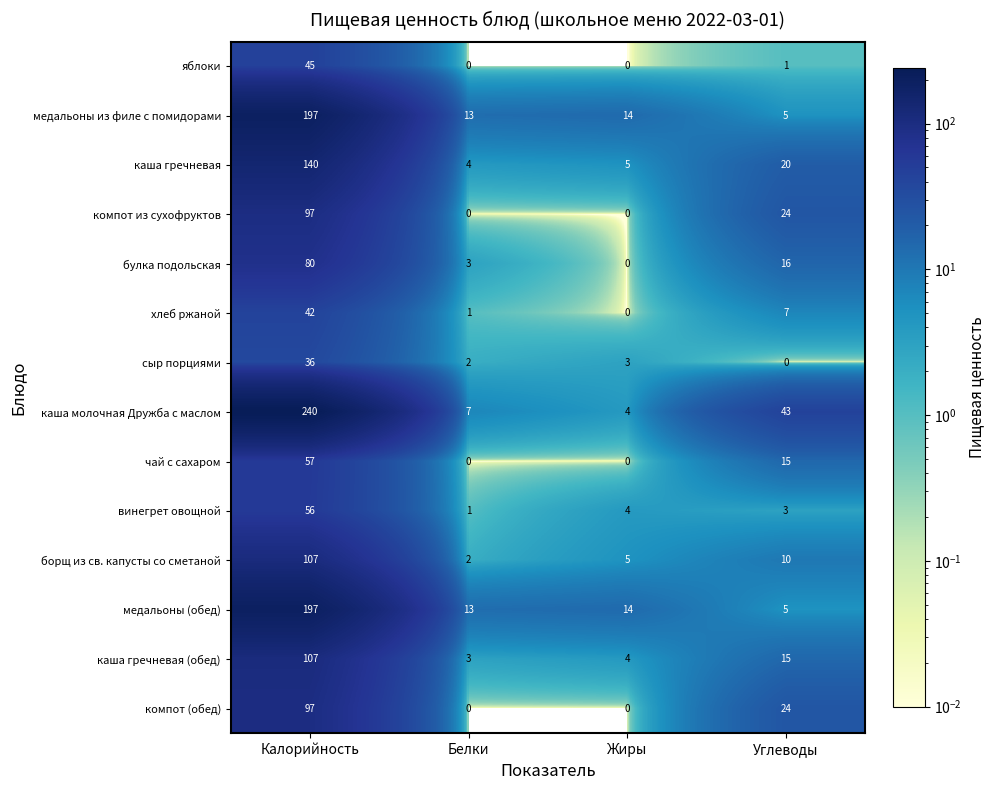

Rank the categories by каша гречневая (обед) value from lowest to highest.

Белки, Жиры, Углеводы, Калорийность